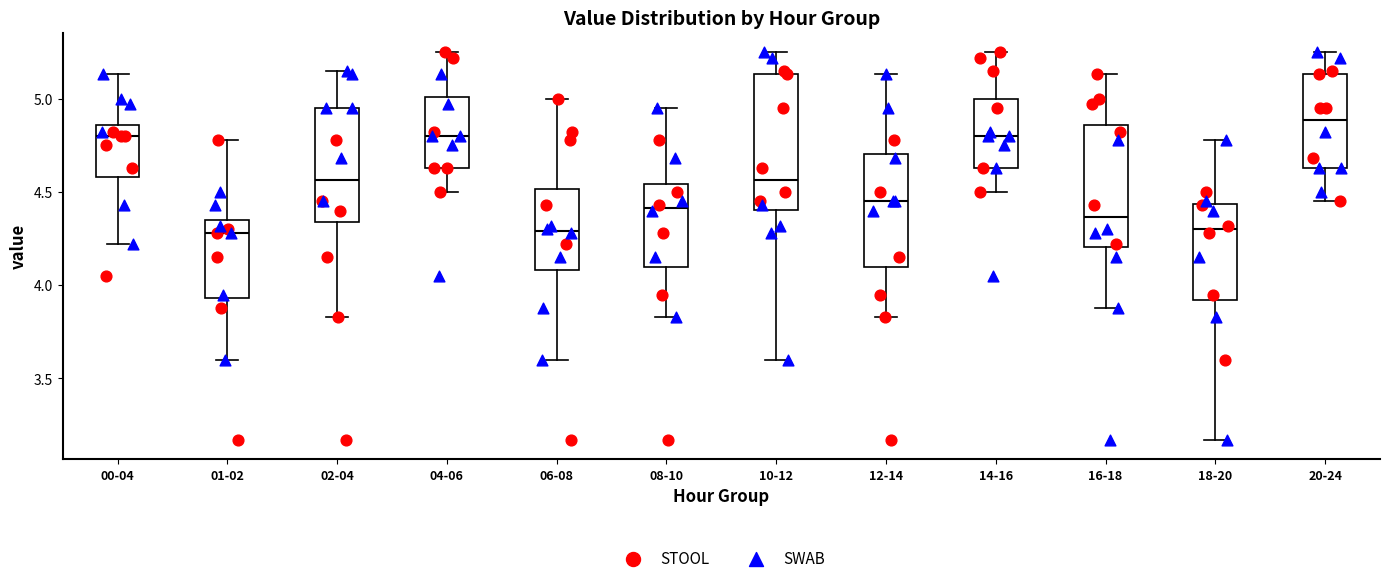

Which box is the tallest, from its lower edge to its upper edge?

10-12